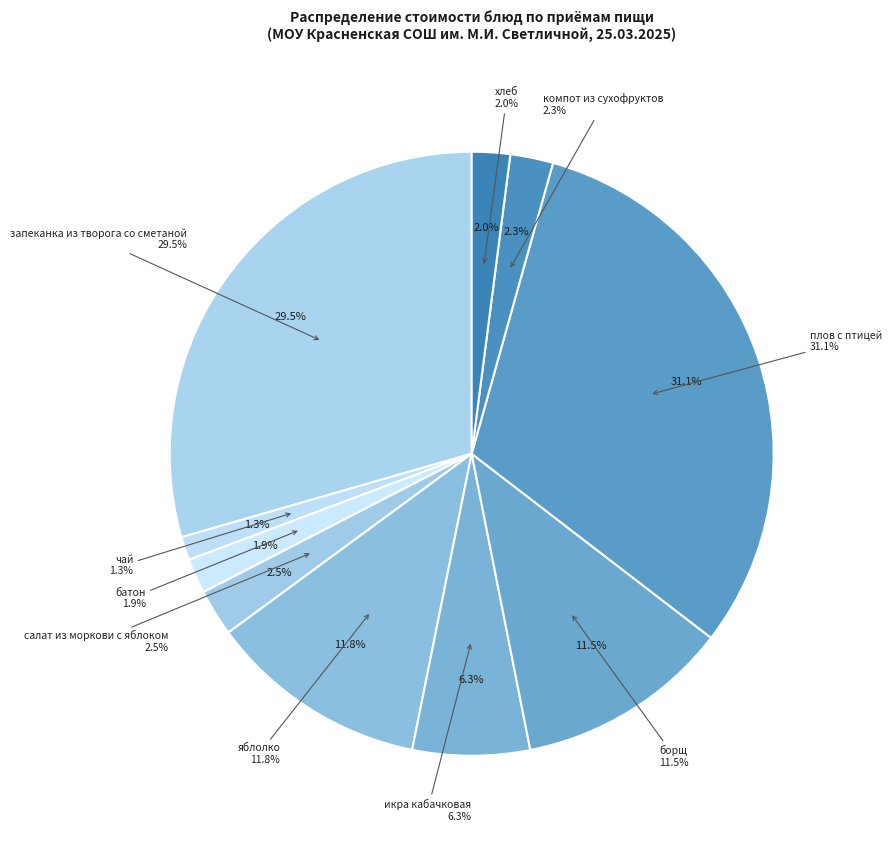

Does батон account for over 50% of the chart?

No